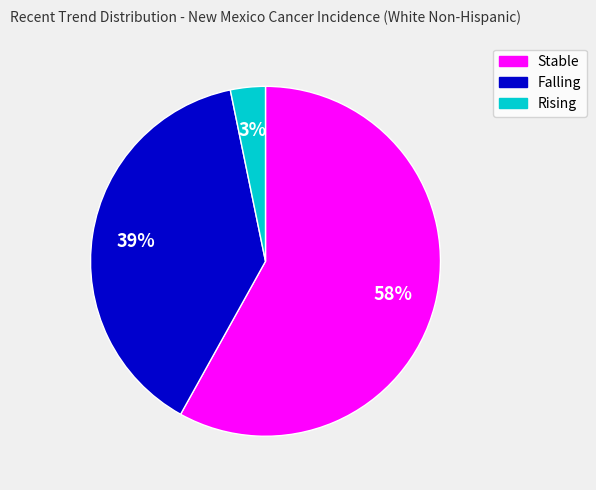

Count the number of slices in the pie.

3